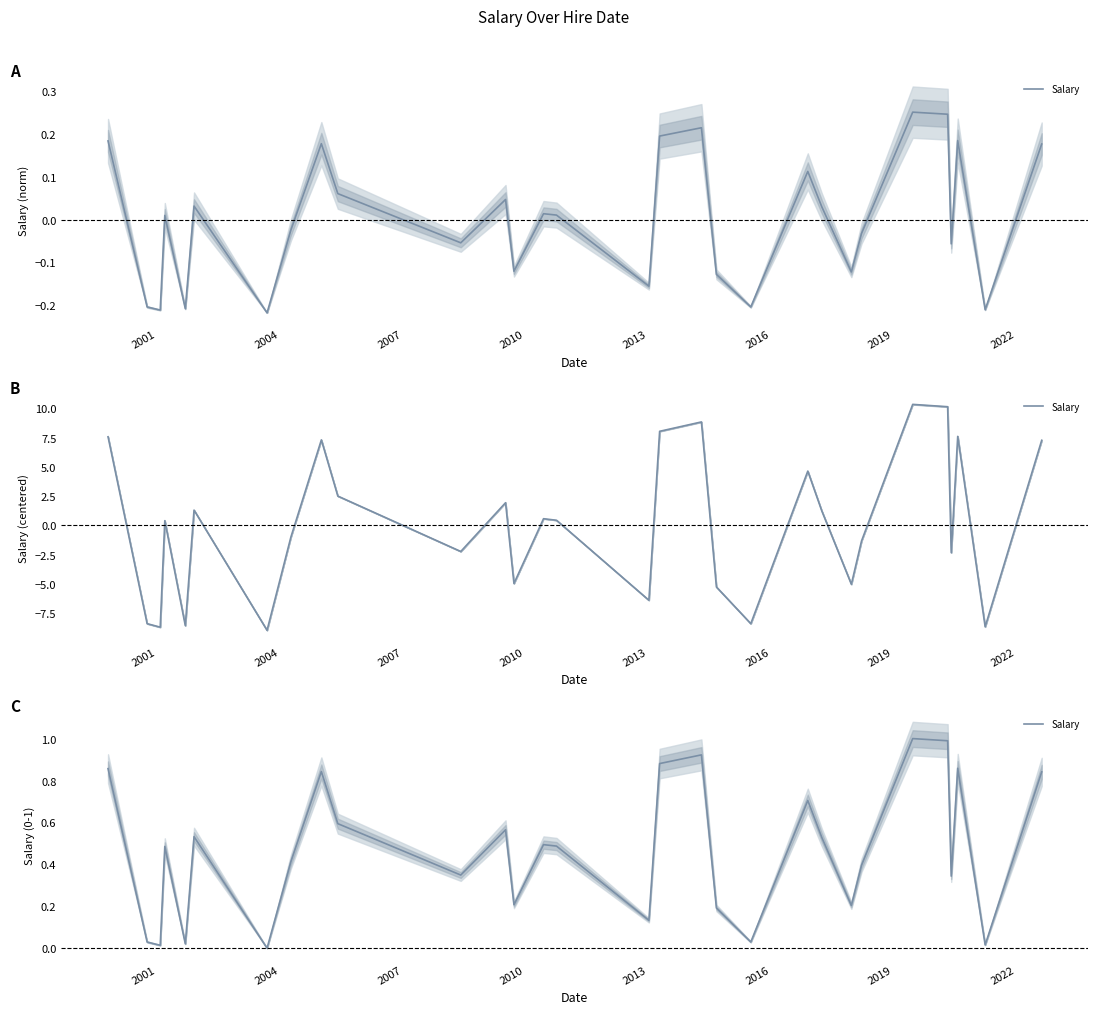

Count the number of data series in this chart.

1